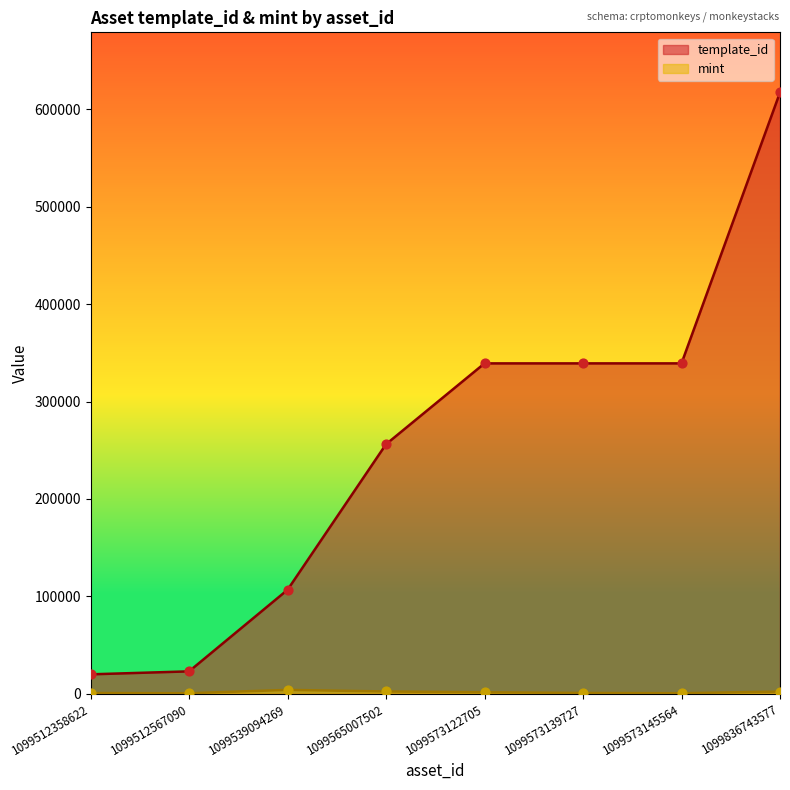

At which category is the sum across all series the highest?

1099836743577